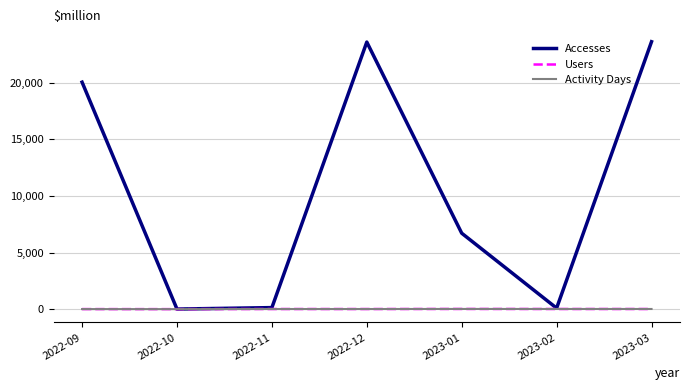

The Accesses series shows 23594 at 2022-12. True or false?

True